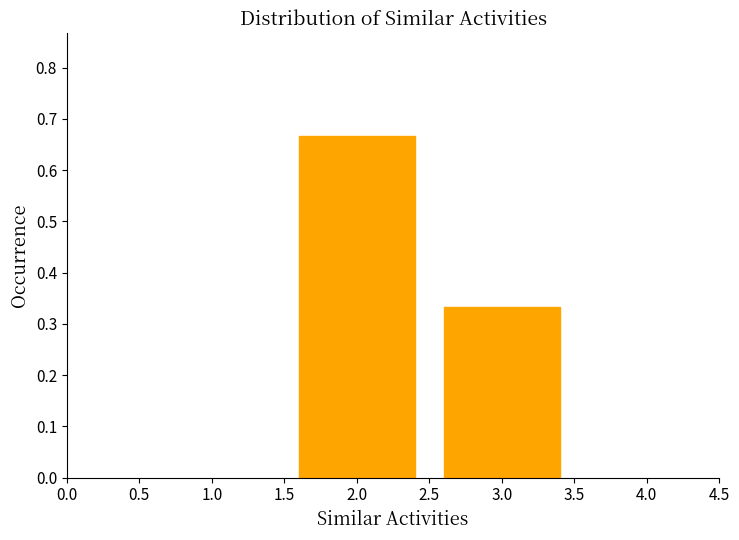

What is the sum of all values?

1.0